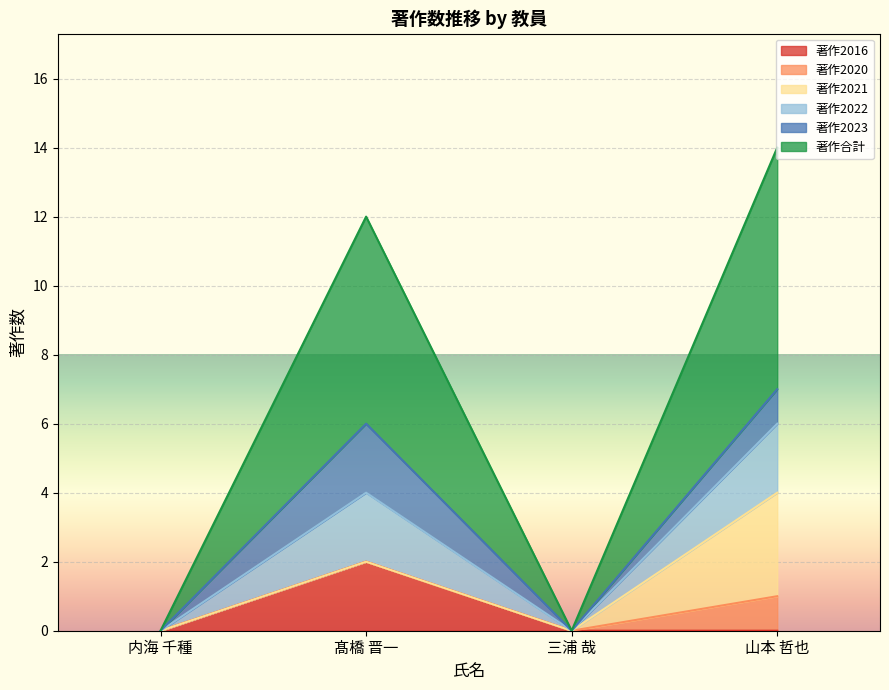

How many lines are shown in the chart?

6